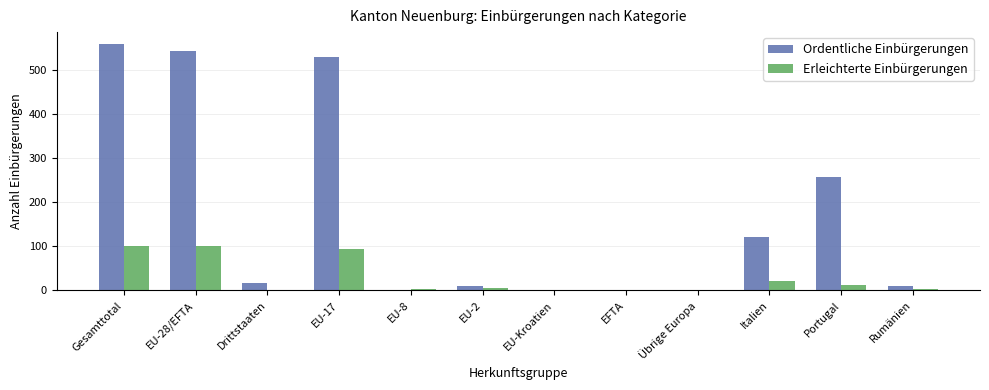

The Ordentliche Einbürgerungen series shows 557 at Gesamttotal. True or false?

True